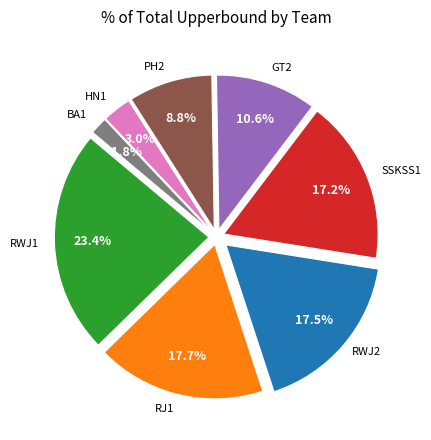

Is there any slice that represents more than half of the pie?

No